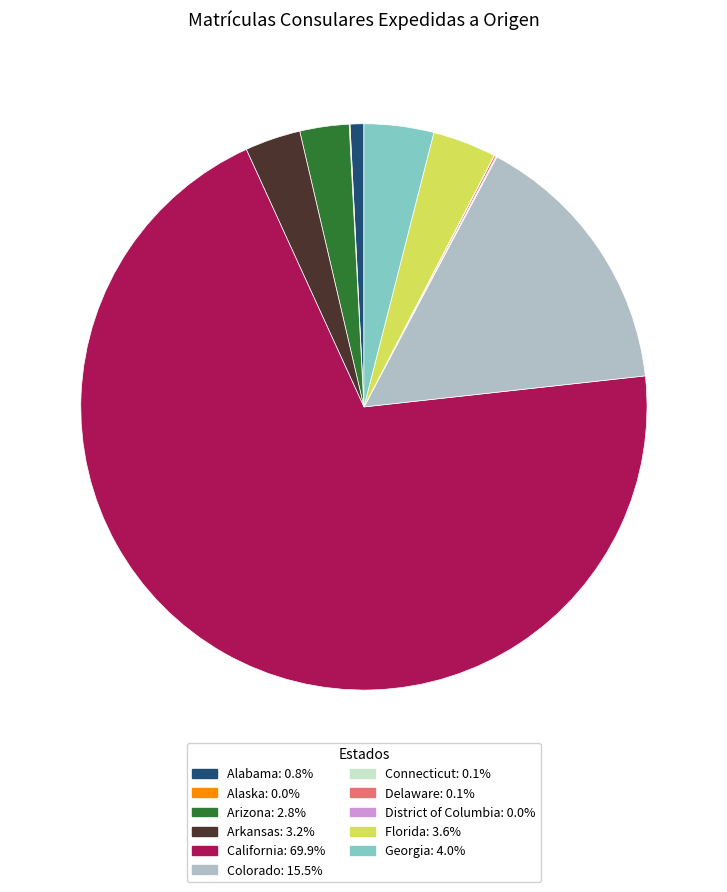

Is there any slice that represents more than half of the pie?

Yes